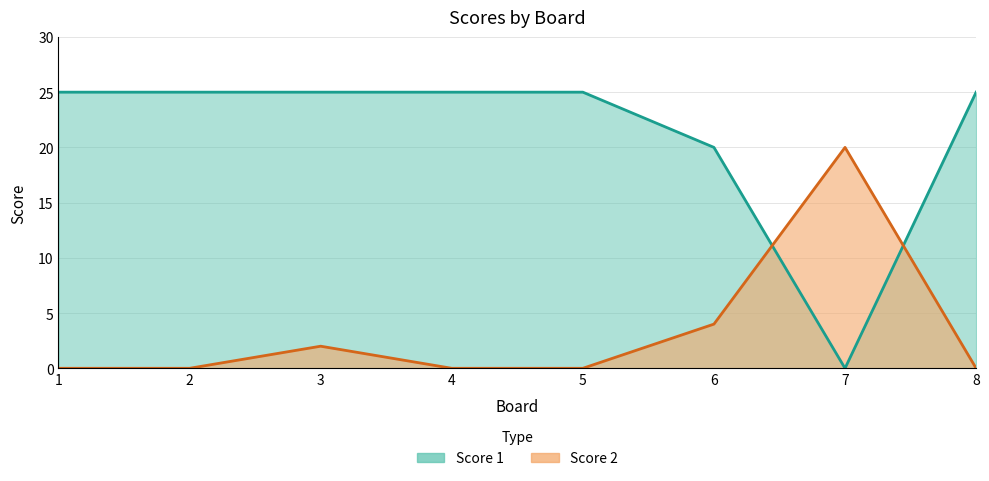

What is the total value across all series at 6?

24